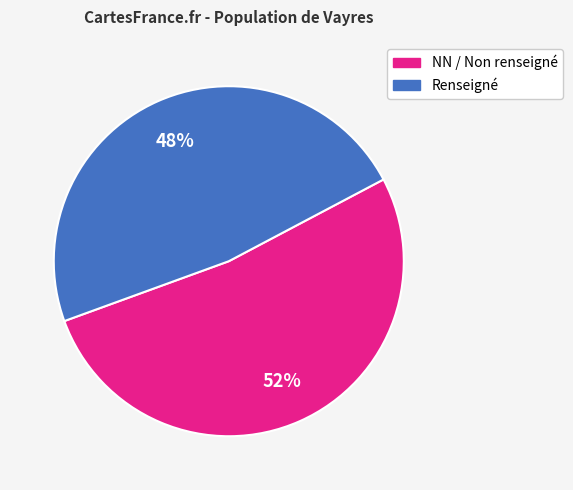

Which slice is the smallest?

Renseigné